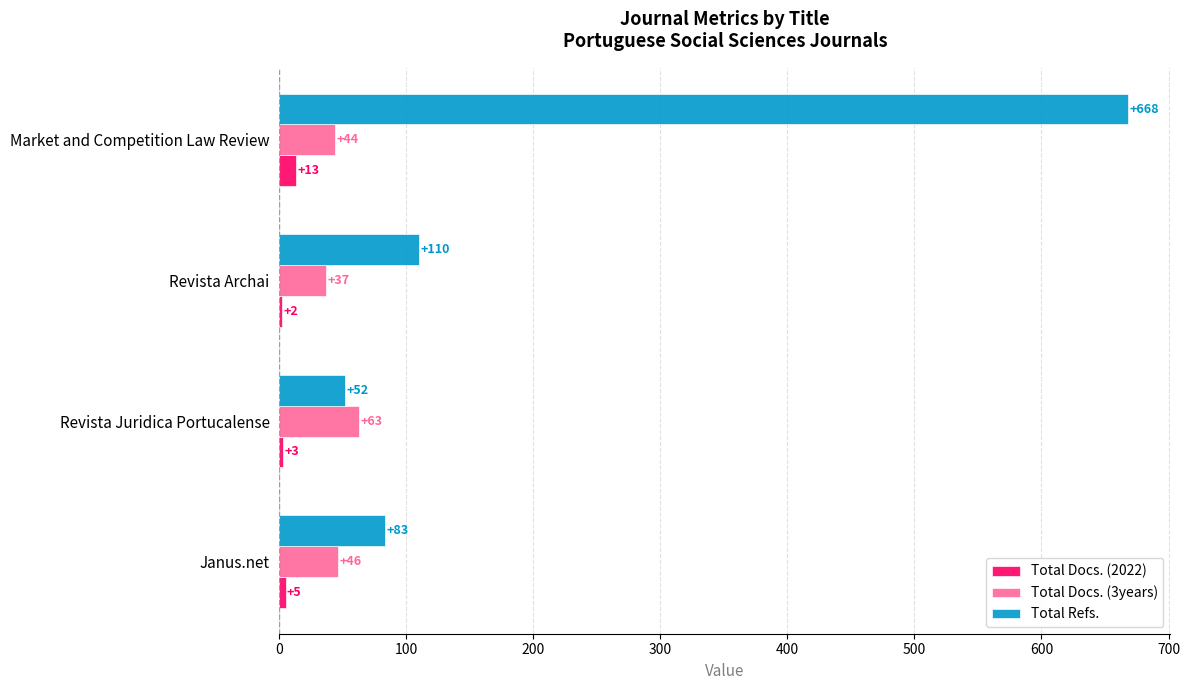

The Total Docs. (3years) series shows 46 at Janus.net. True or false?

True